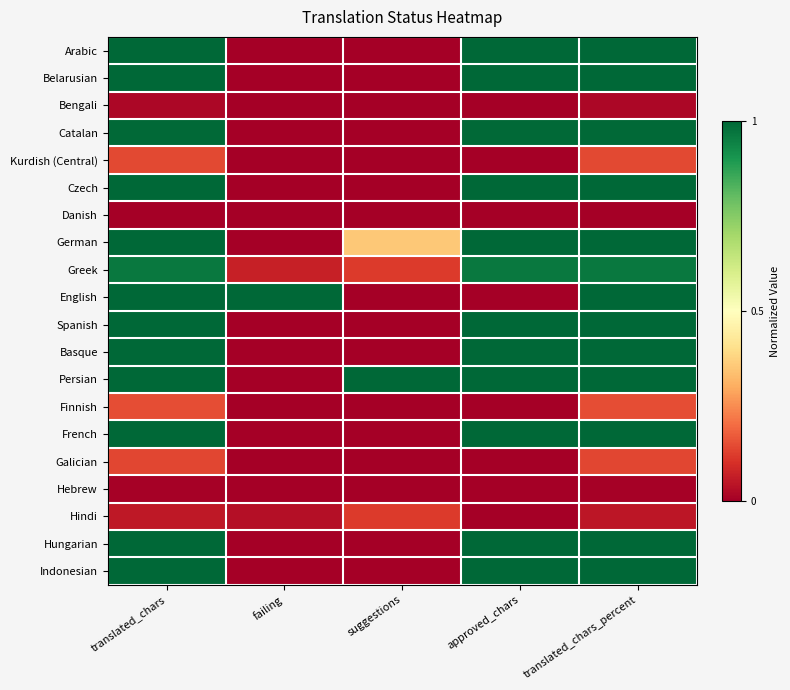

At which category is the sum across all series the highest?

translated_chars